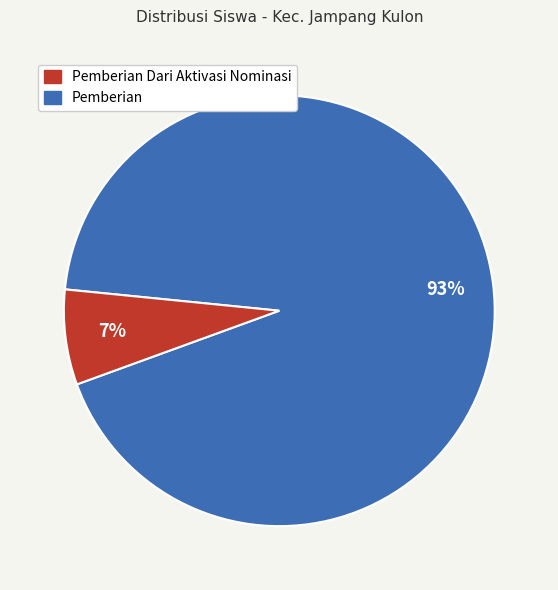

Does any single category account for the majority?

Yes